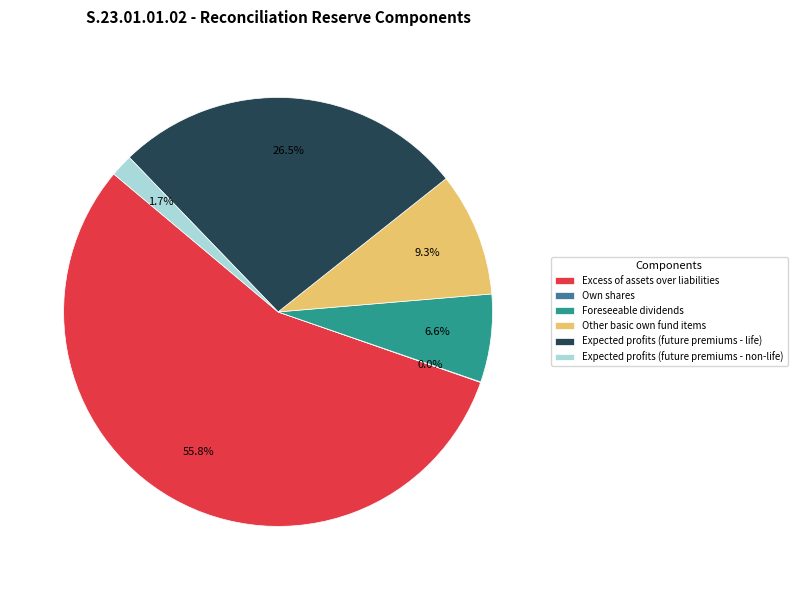

Is it true that Expected profits (future premiums - life) is 39% of the pie?

False